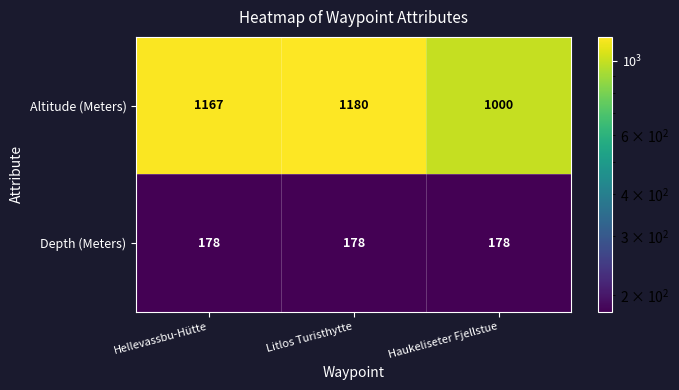

Which series changed the most between Hellevassbu-Hütte and Haukeliseter Fjellstue?

Altitude (Meters)